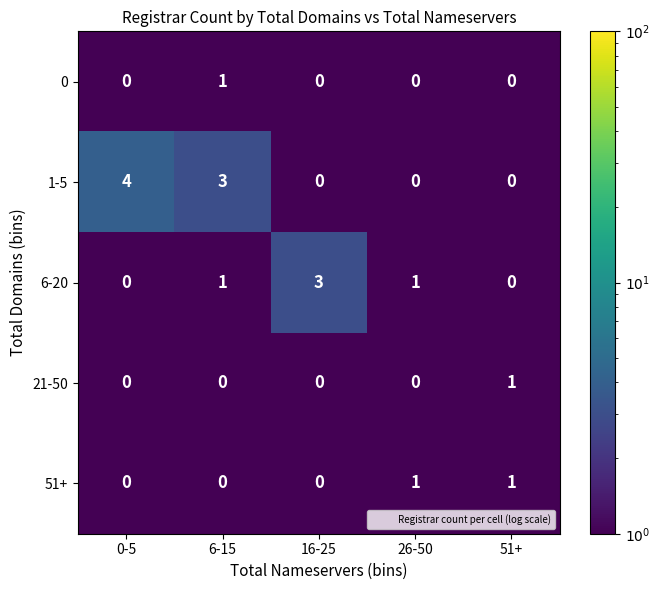

Reading left to right, transcribe all the data shown in this chart.

0: 0	1	0	0	0
1-5: 4	3	0	0	0
6-20: 0	1	3	1	0
21-50: 0	0	0	0	1
51+: 0	0	0	1	1